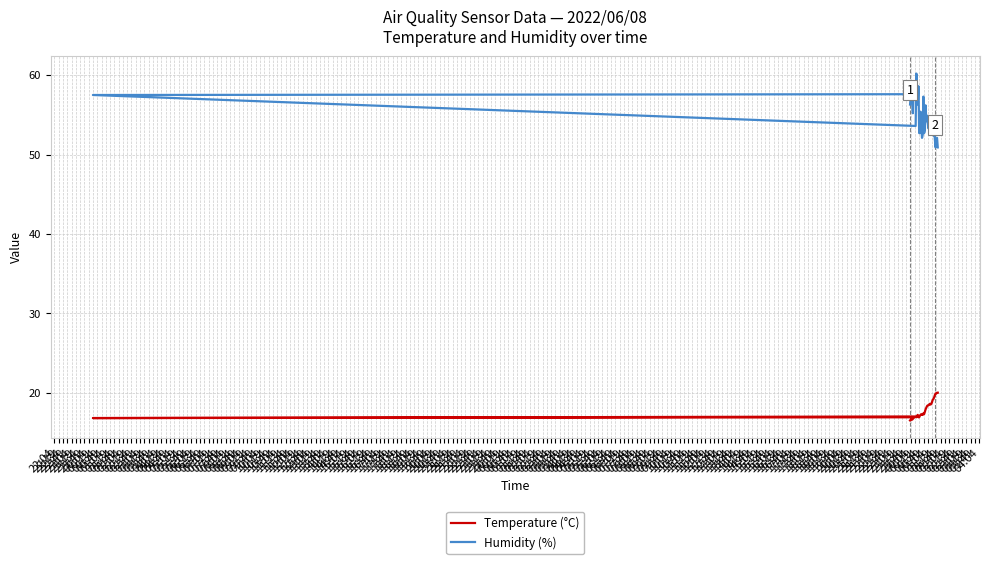

How many interior local peaks does the Temperature (°C) series have?

7